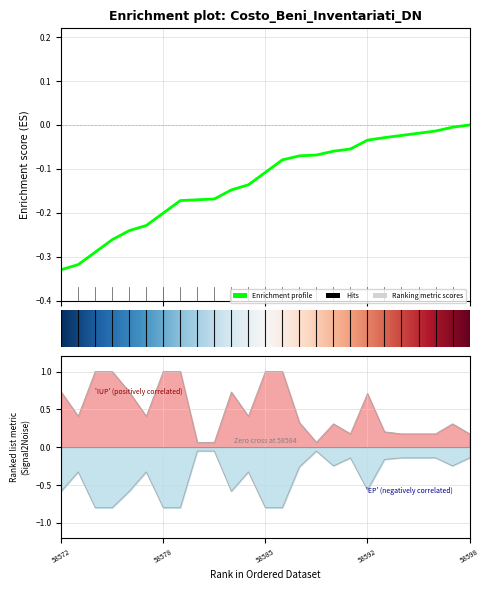

Which category has the lowest value across all series?

58574